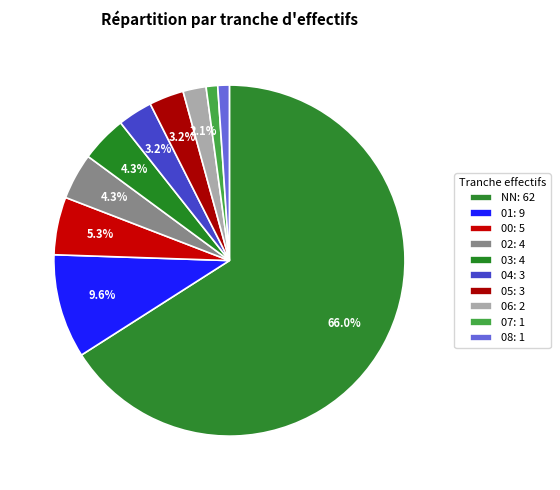

Count the number of slices in the pie.

10